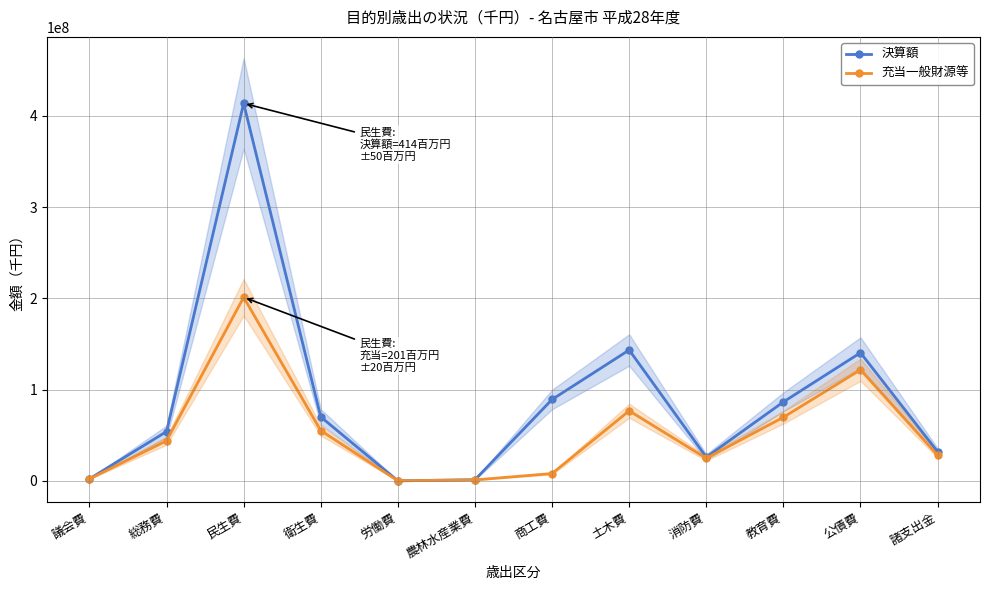

The 充当一般財源等 series shows 28241035 at 諸支出金. True or false?

True